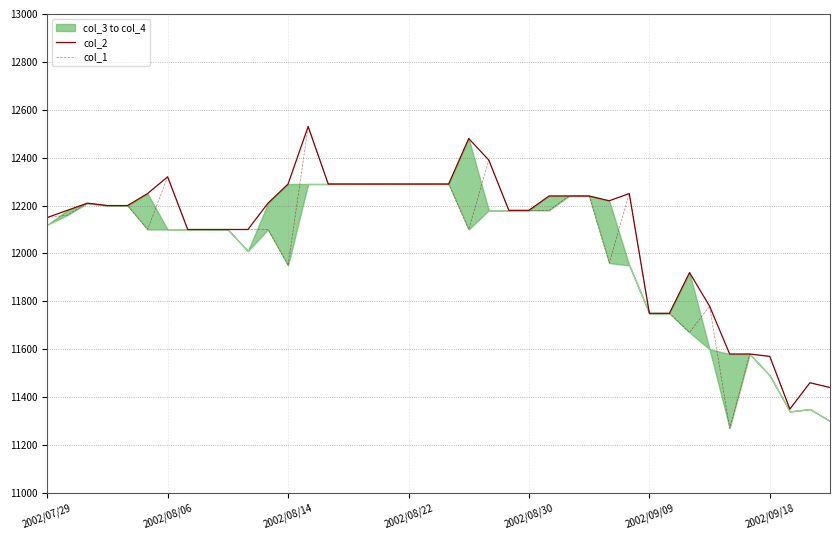

Between 2002/08/30 and 22, which series saw the biggest shift?

col_2